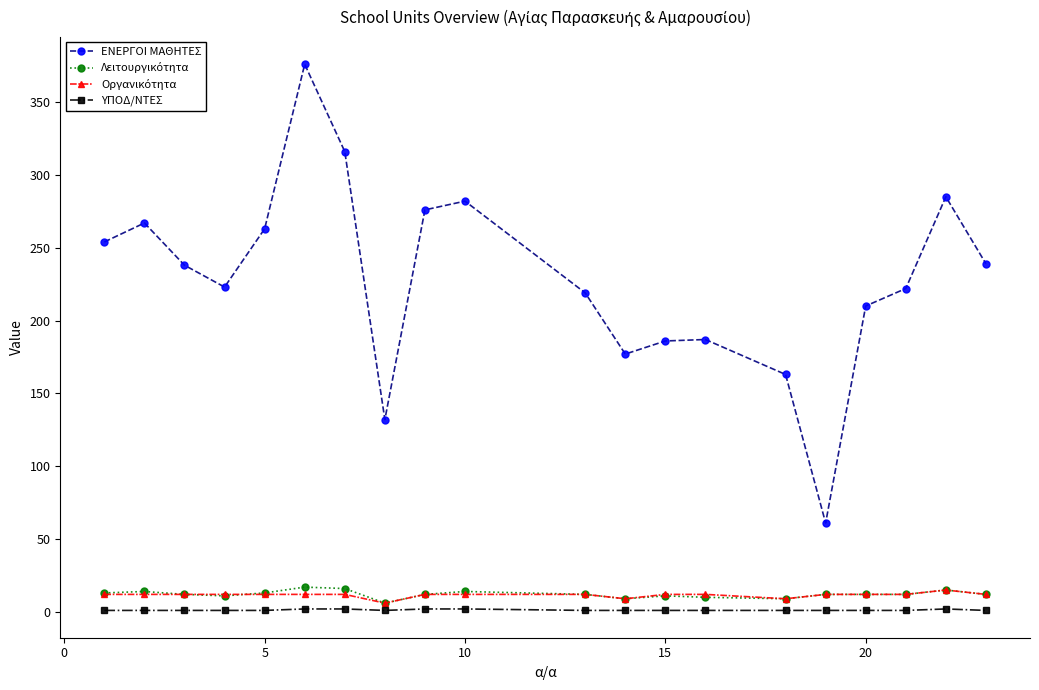

True or false: ΕΝΕΡΓΟΙ ΜΑΘΗΤΕΣ has more than 1 interior local peaks.

True